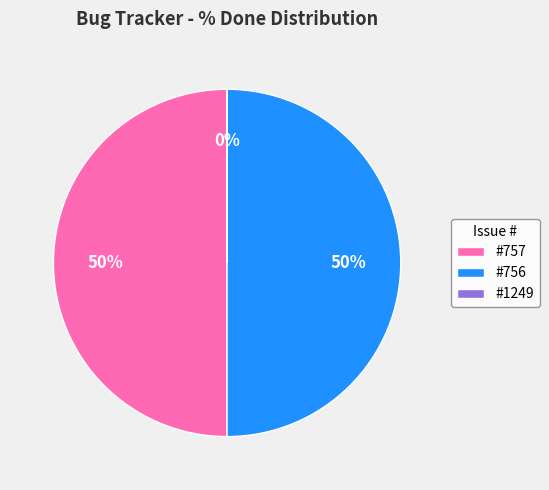

What percentage is the #757 slice, to the nearest percent?

50%